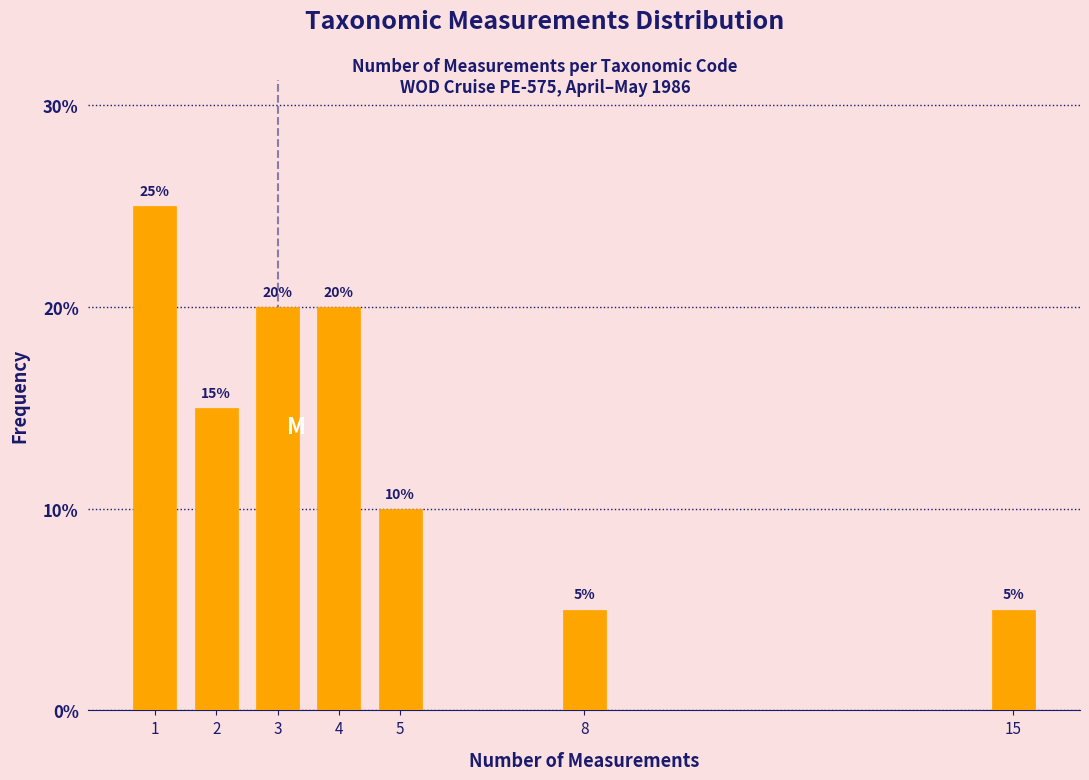

Reading left to right, list all the values displayed in this chart.

25	15	20	20	10	5	5